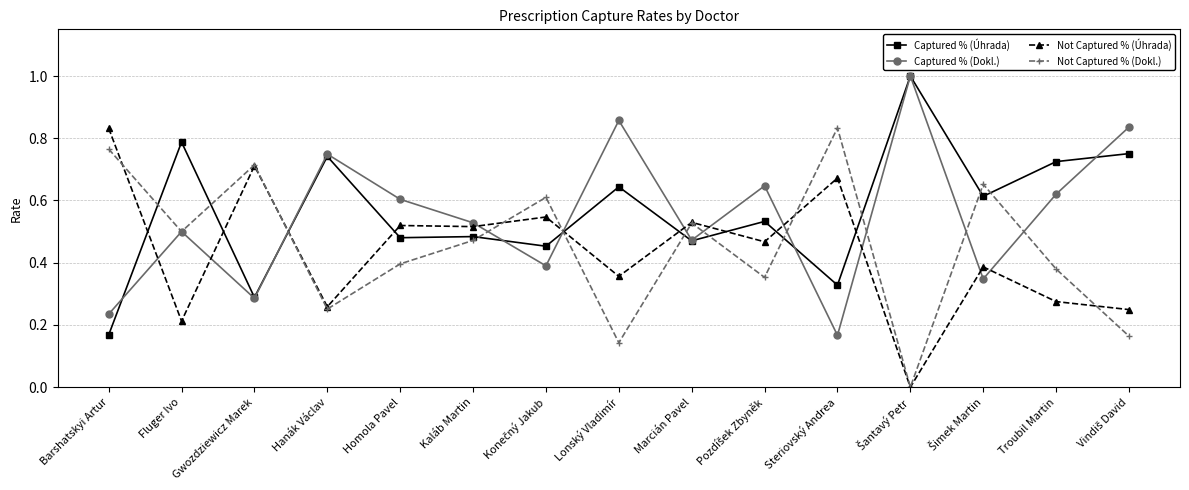

Does the chart display data point markers on the line(s)?

Yes